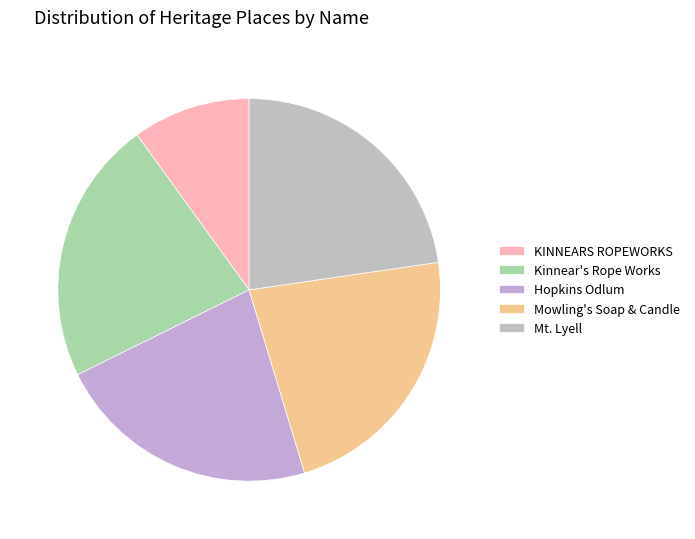

What percentage is the Kinnear's Rope Works slice, to the nearest percent?

22%